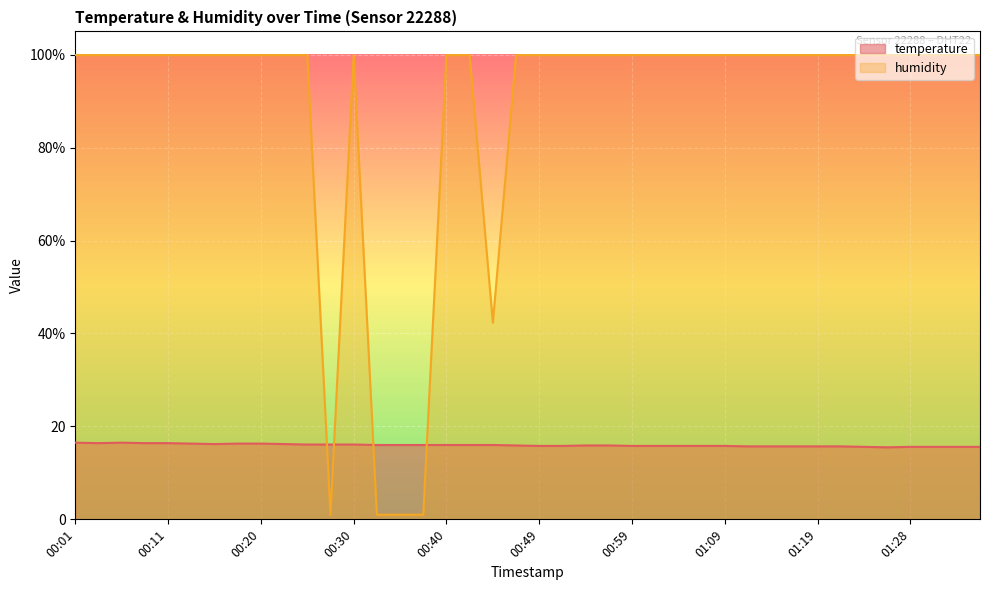

At which label does humidity reach its minimum?

00:28